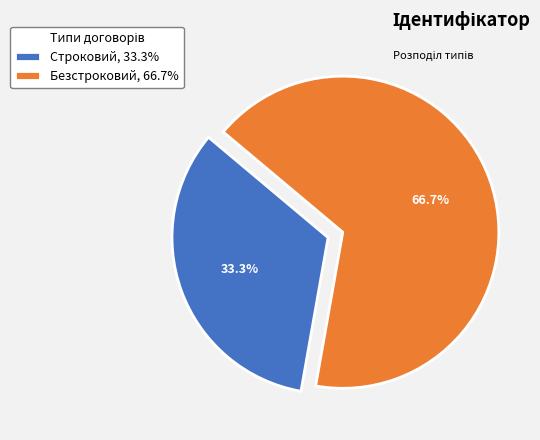

Which has a higher value, Безстроковий or Строковий?

Безстроковий